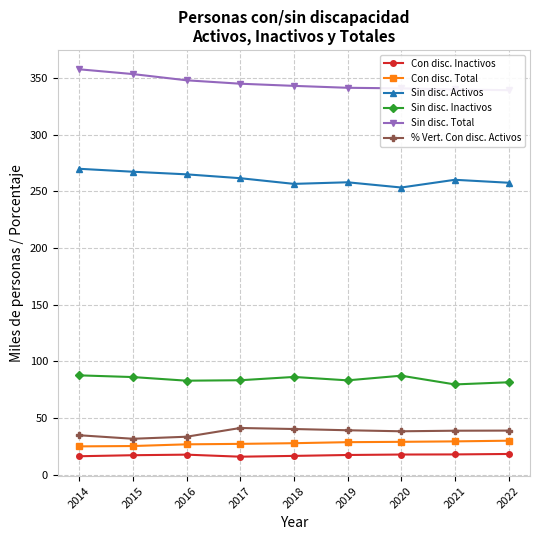

Rank the series by their maximum value, from highest to lowest.

Sin disc. Total, Sin disc. Activos, Sin disc. Inactivos, % Vert. Con disc. Activos, Con disc. Total, Con disc. Inactivos